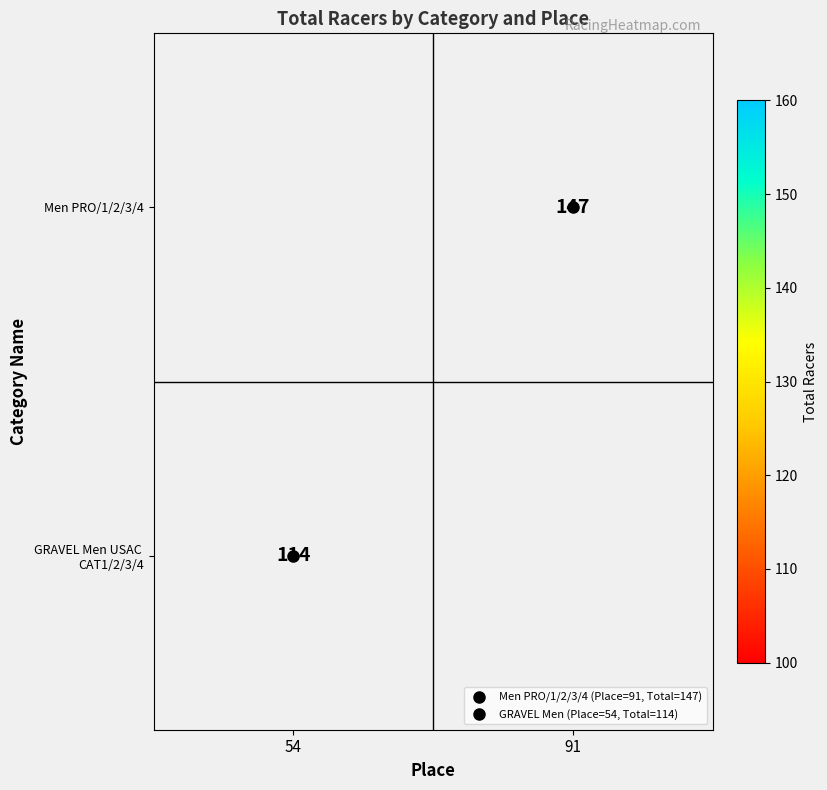

At which label is GRAVEL Men USAC CAT1/2/3/4 closest to 114?

54